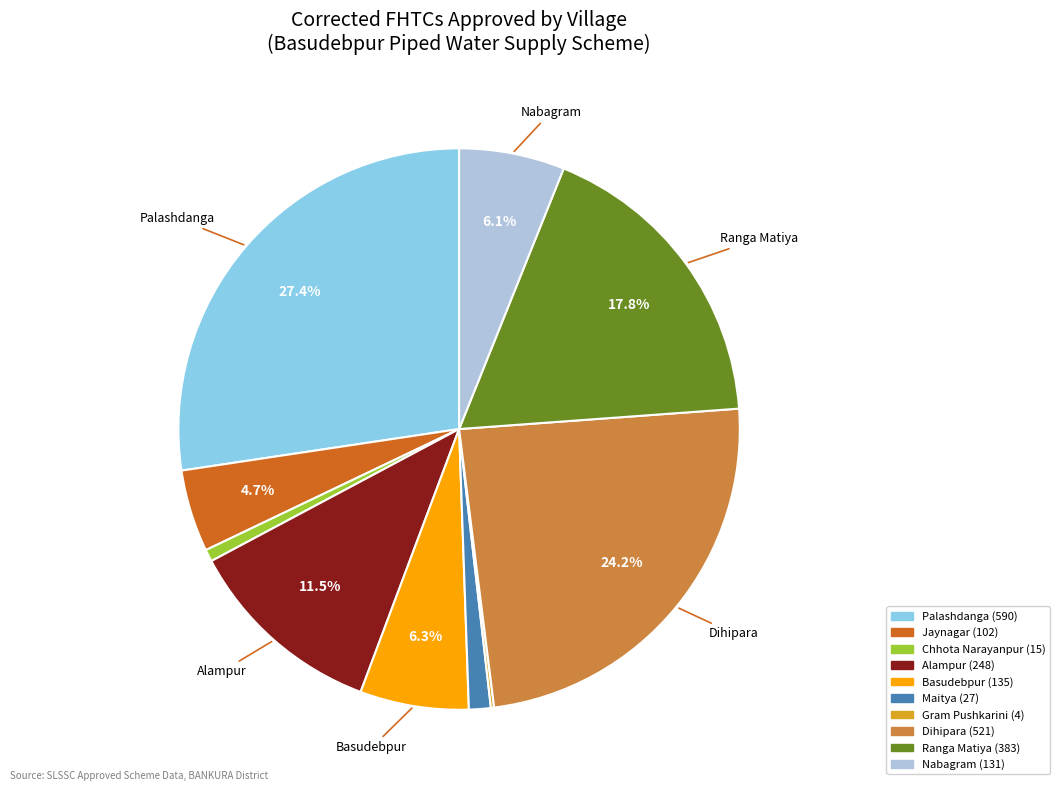

Is there any slice that represents more than half of the pie?

No